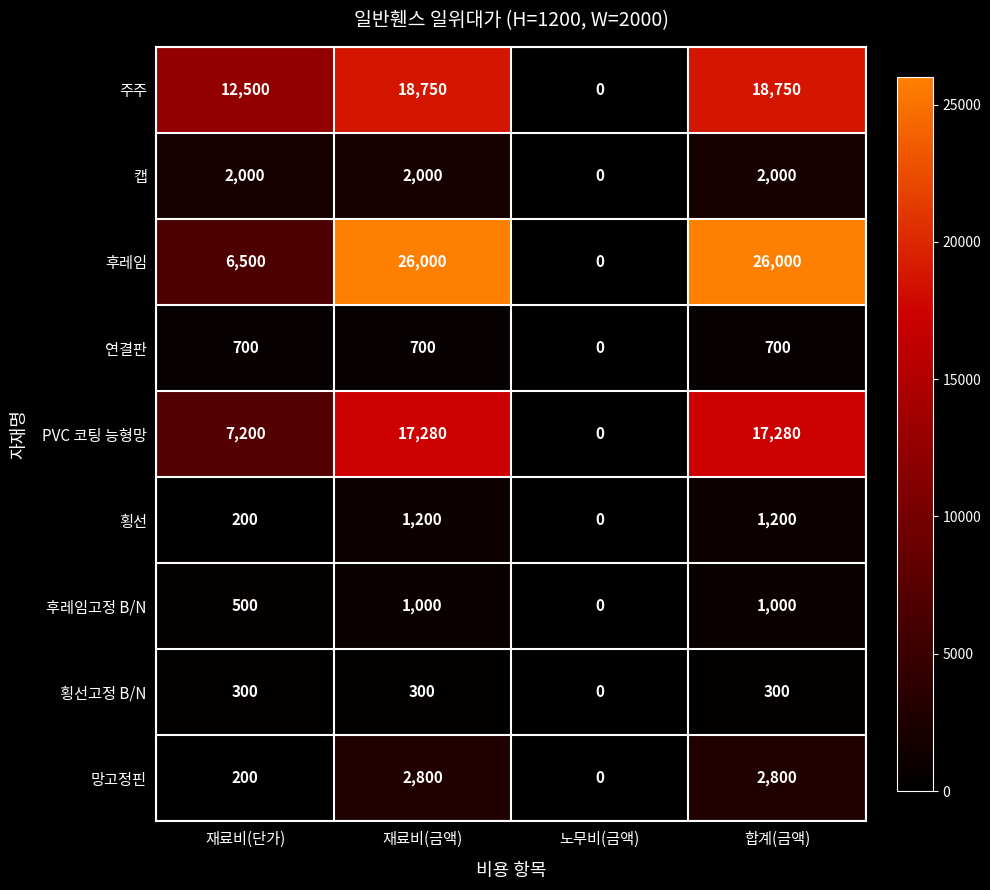

Where is PVC 코팅 능형망 nearest to the value 8640?

재료비(단가)